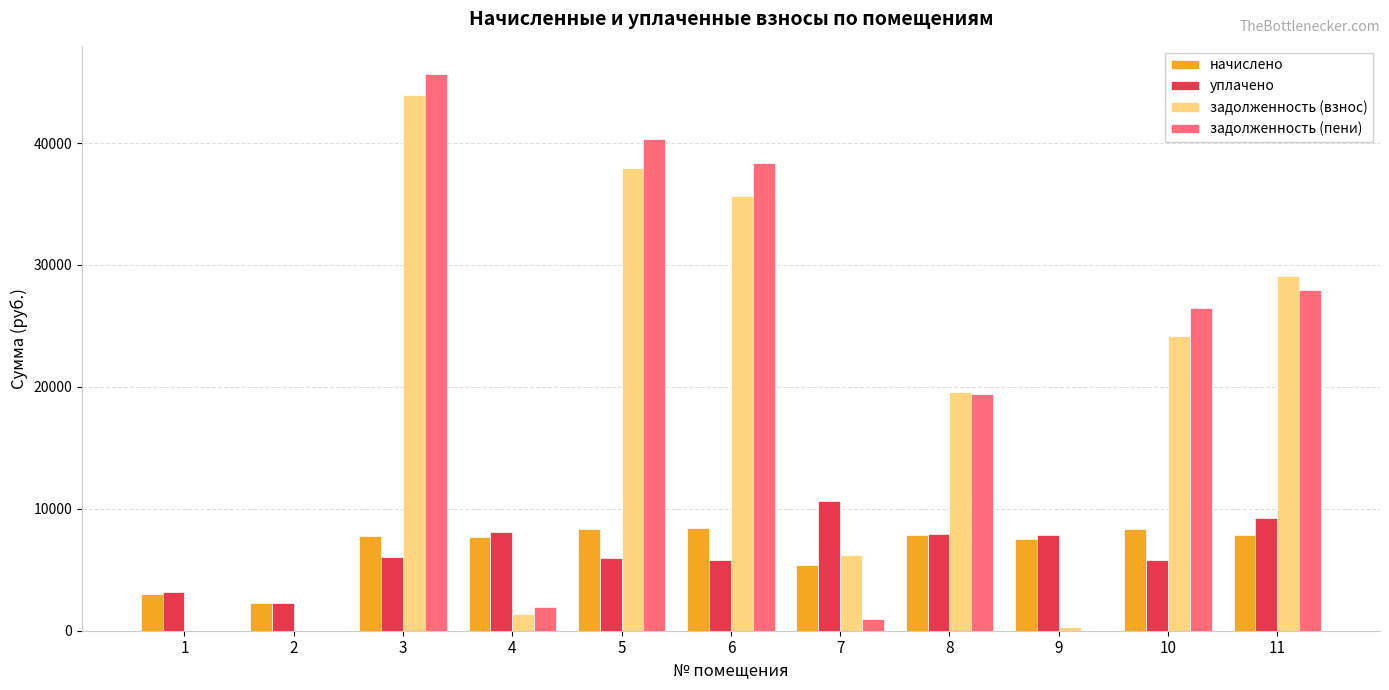

What is the total value across all series at 6?

88250.9